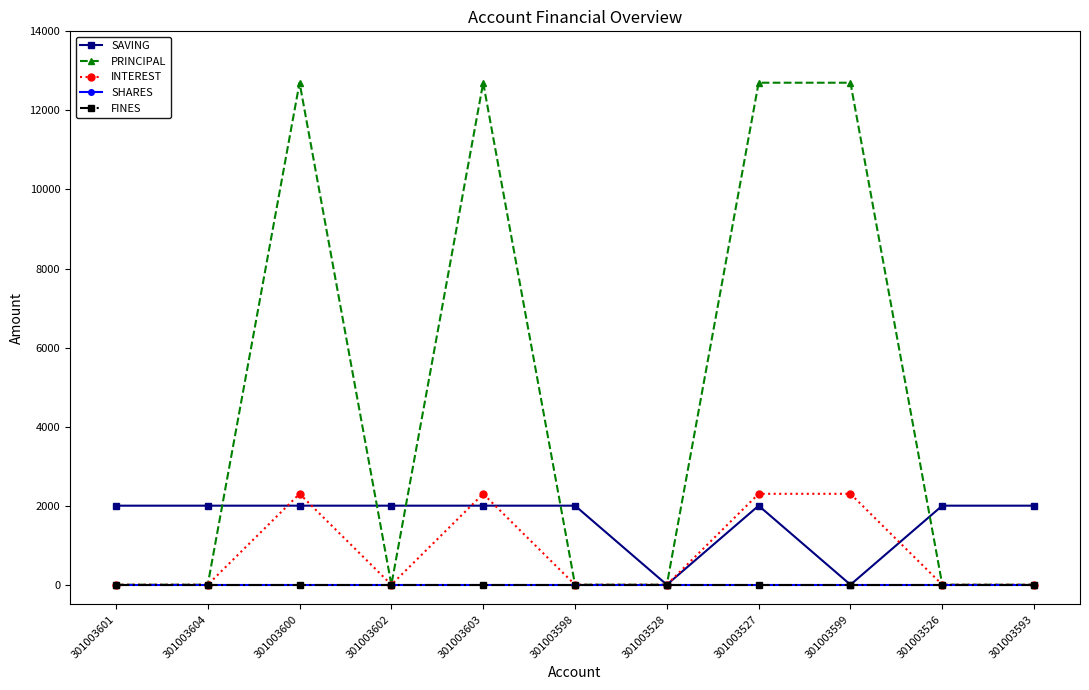

True or false: SAVING and SHARES cross at least once.

False